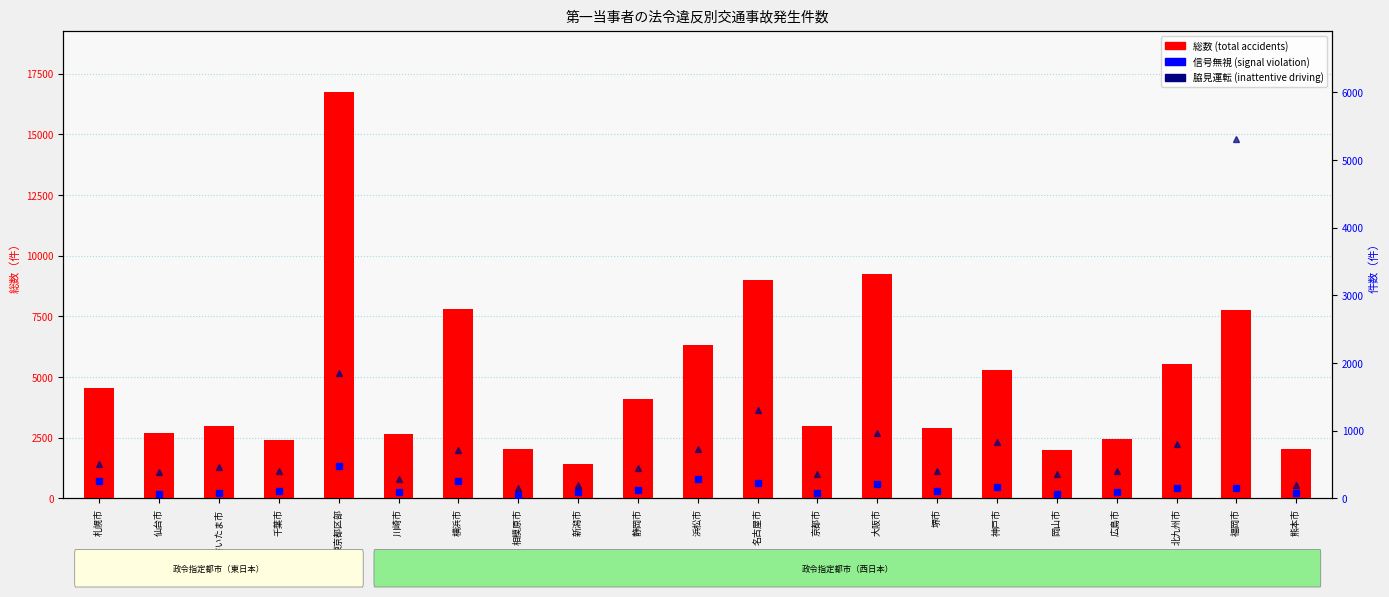

Between 堺市 and 横浜市, which is larger?

横浜市